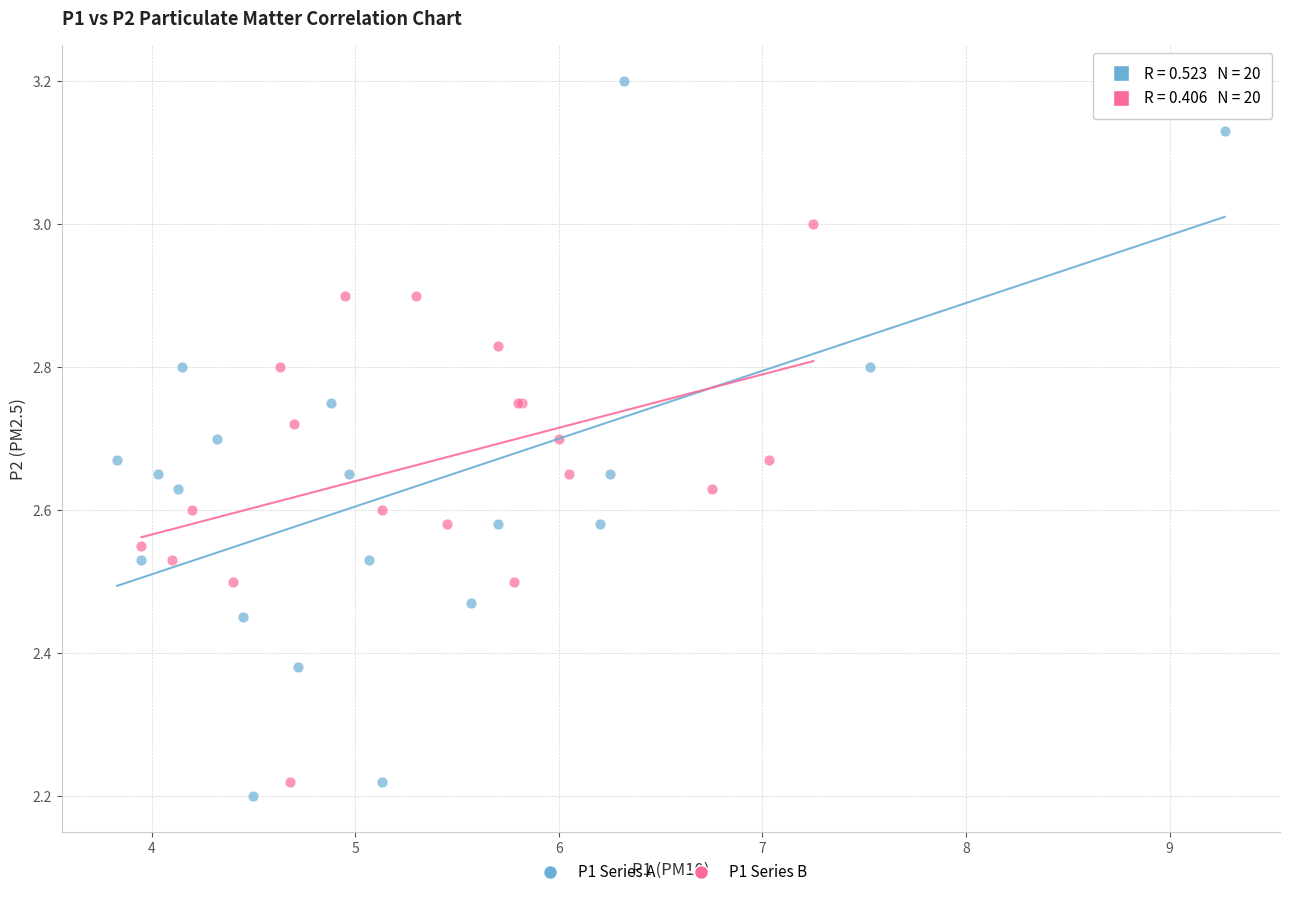

Which series reaches the maximum Y coordinate?

P1 Series A